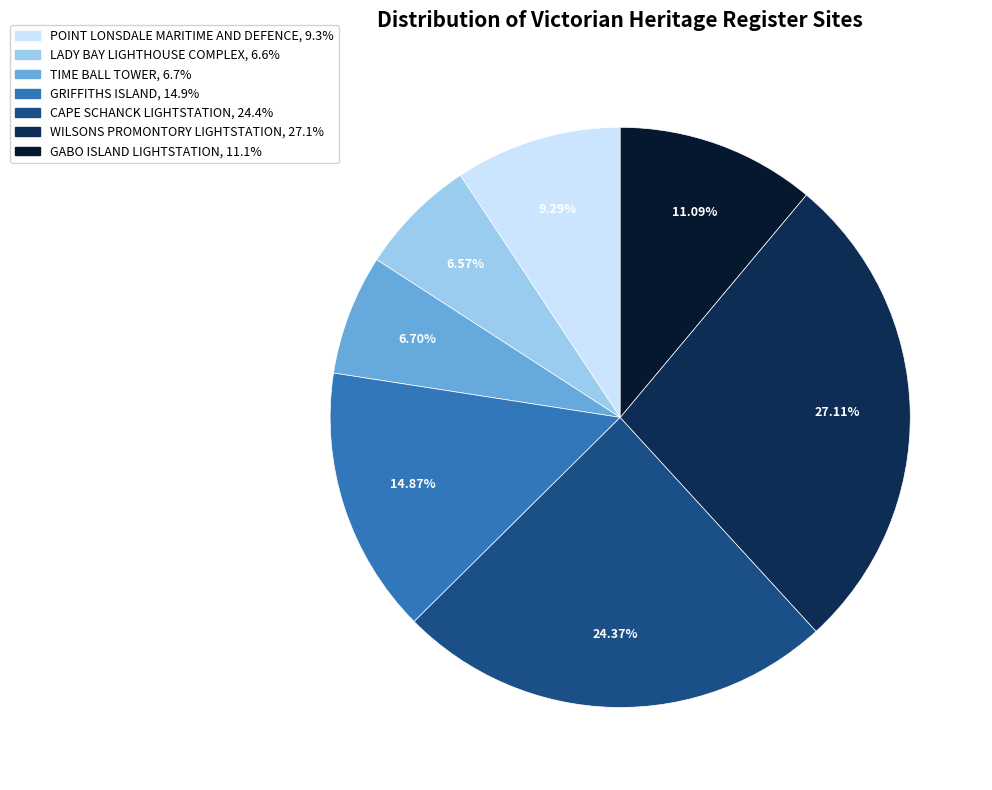

Approximately how many times larger is the value at GRIFFITHS ISLAND compared to TIME BALL TOWER?

2.2